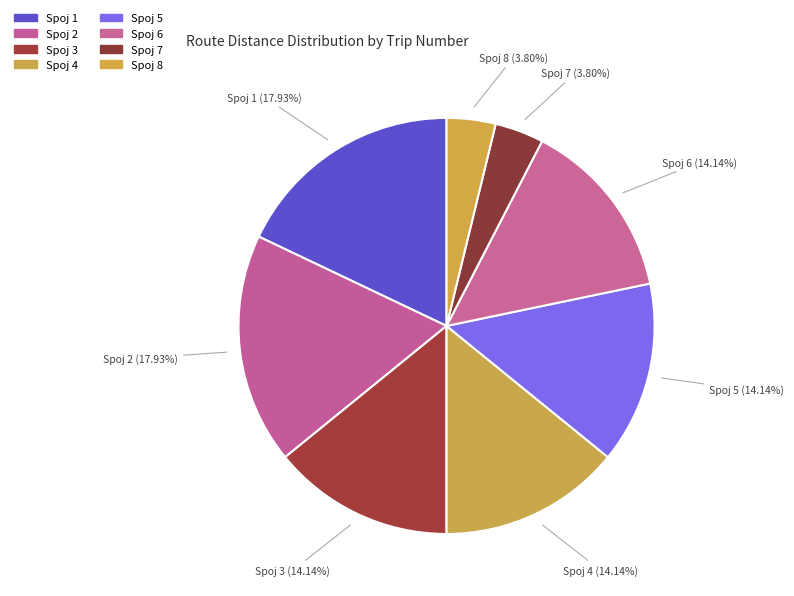

Count the number of slices in the pie.

8